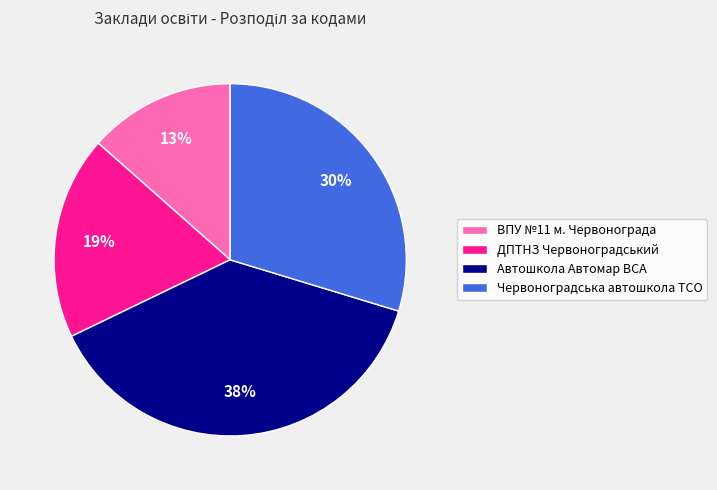

To the nearest percent, what percentage of the pie is ВПУ №11 м. Червонограда?

13%